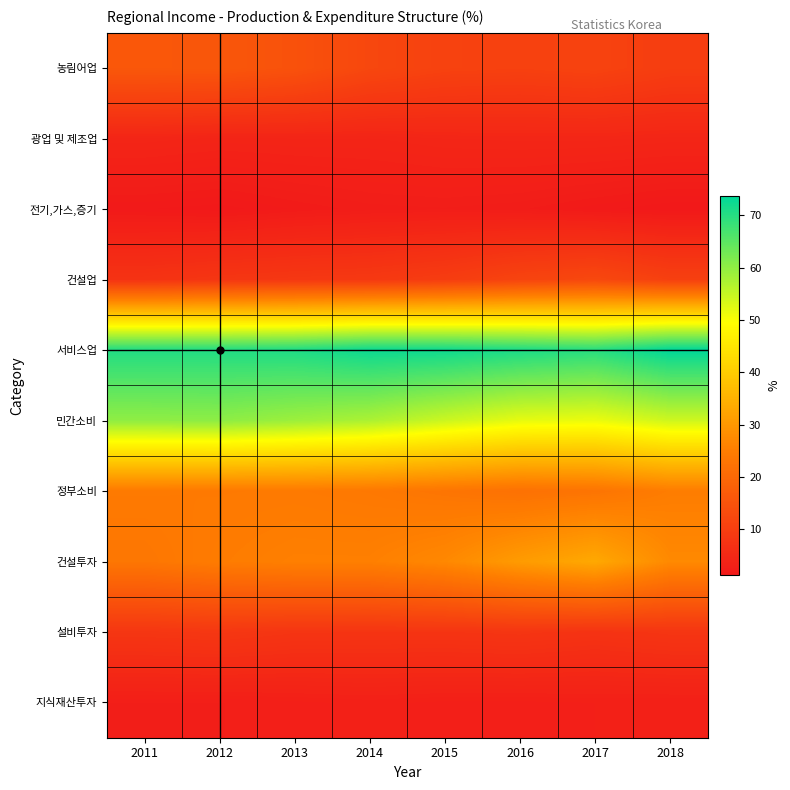

What is the difference between the highest and lowest values at 2012?

69.1